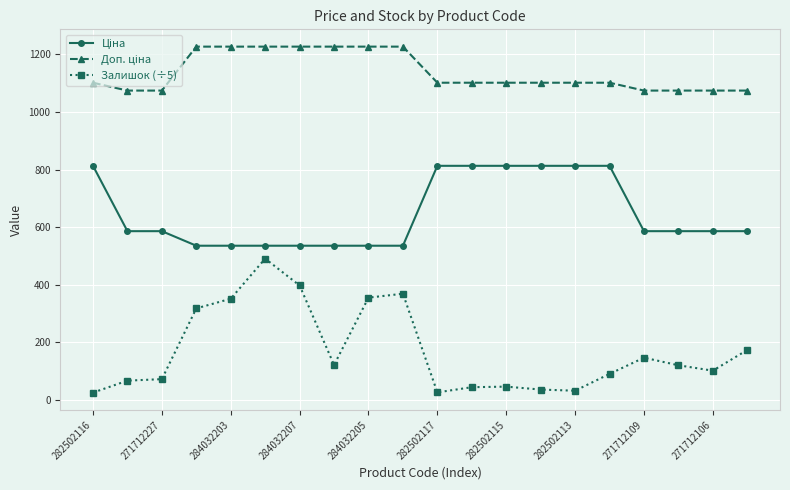

What is the difference between the maximum and second lowest values in the Залишок (÷5) series?

464.8